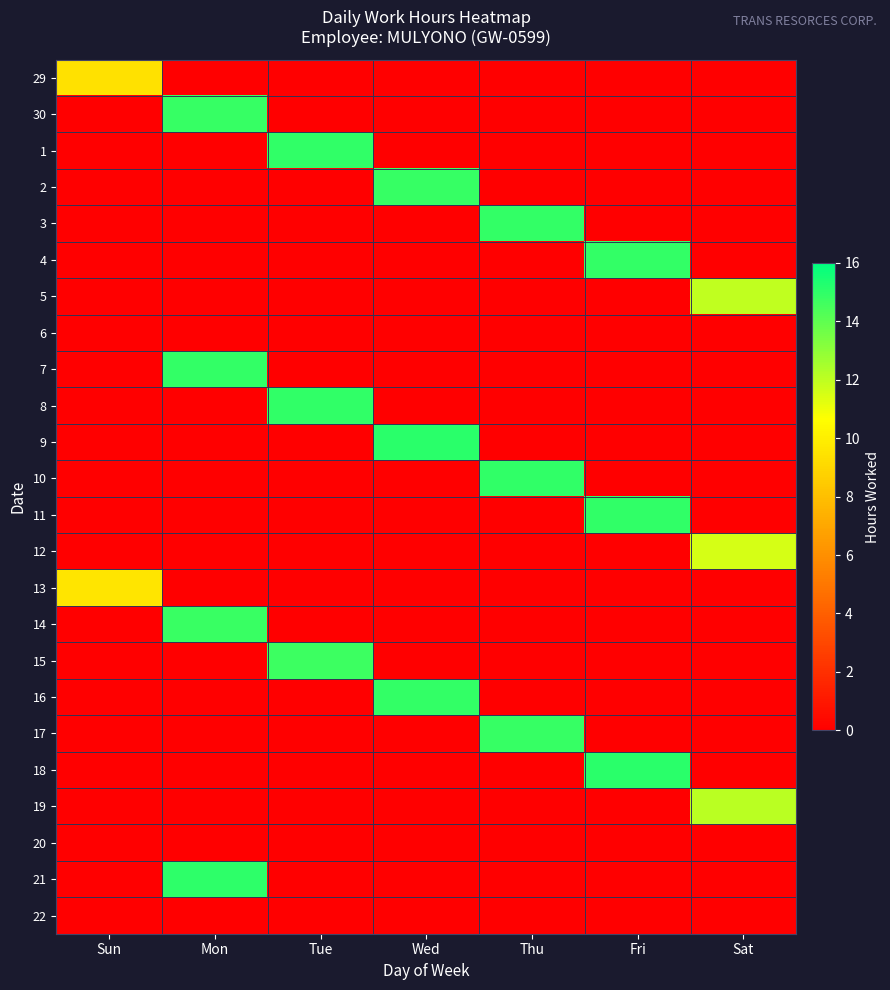

Which category has the lowest value across all series?

Mon